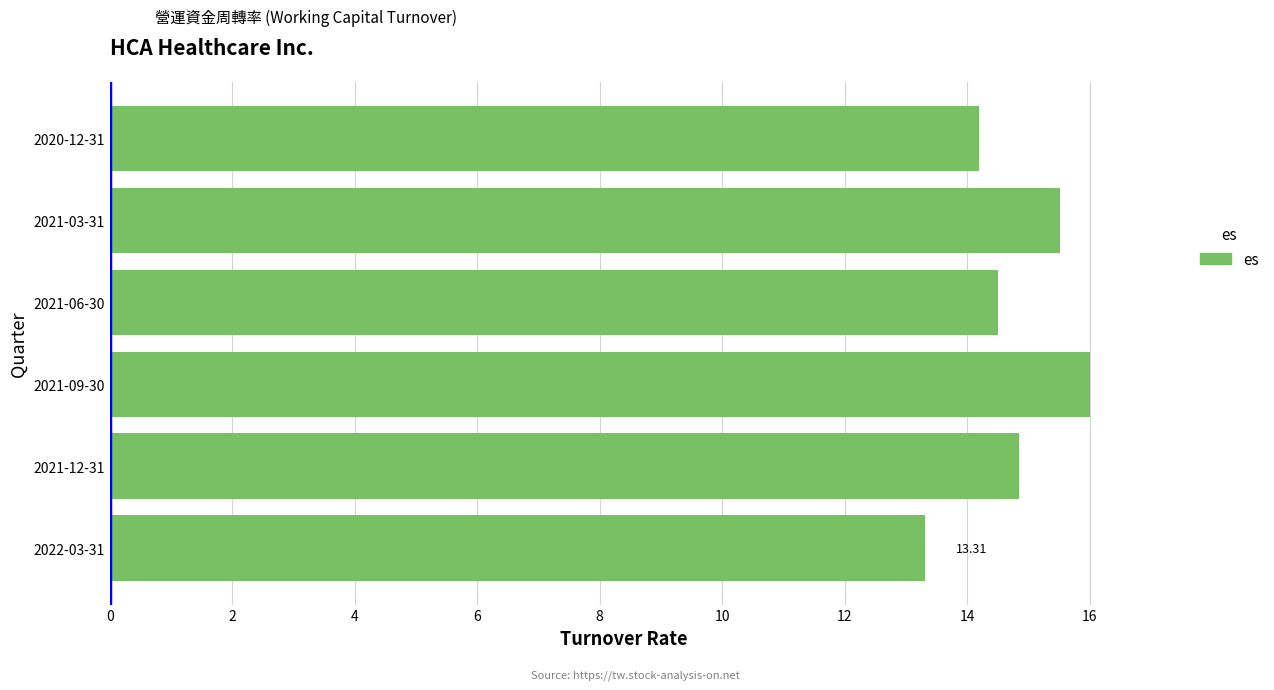

What is the maximum value shown in the chart?

16.0